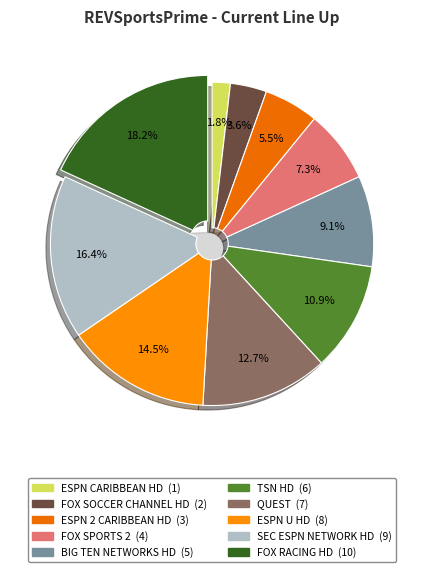

Is there a majority slice in this chart?

No